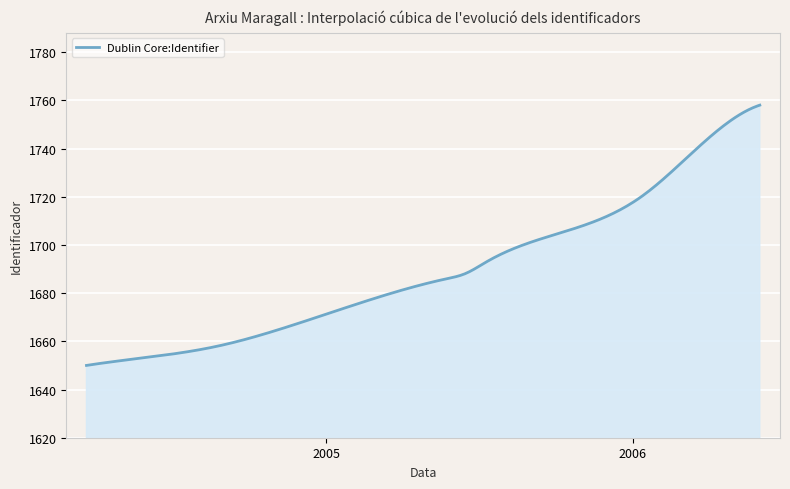

What is the minimum value shown in the chart?

1650.0